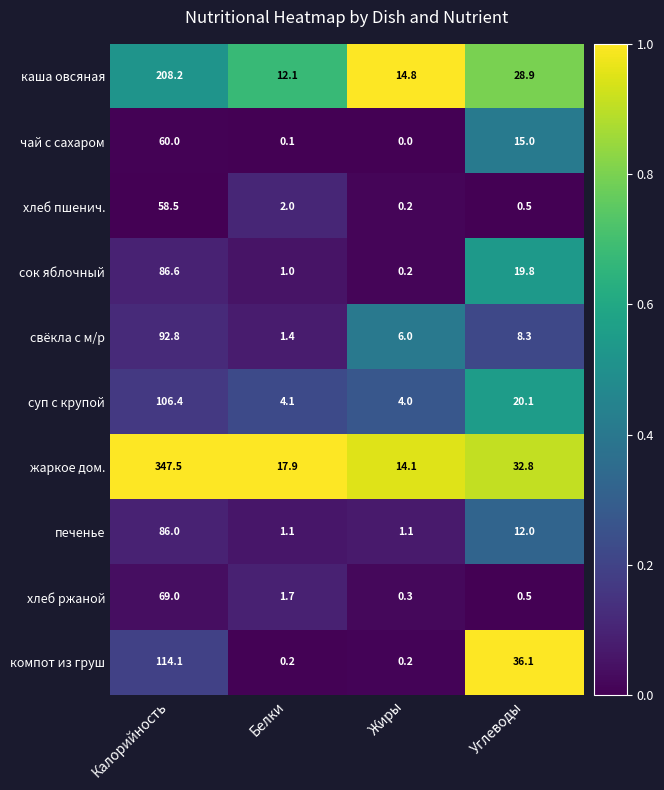

Is it true that хлеб ржаной equals 0.5 at Углеводы?

True